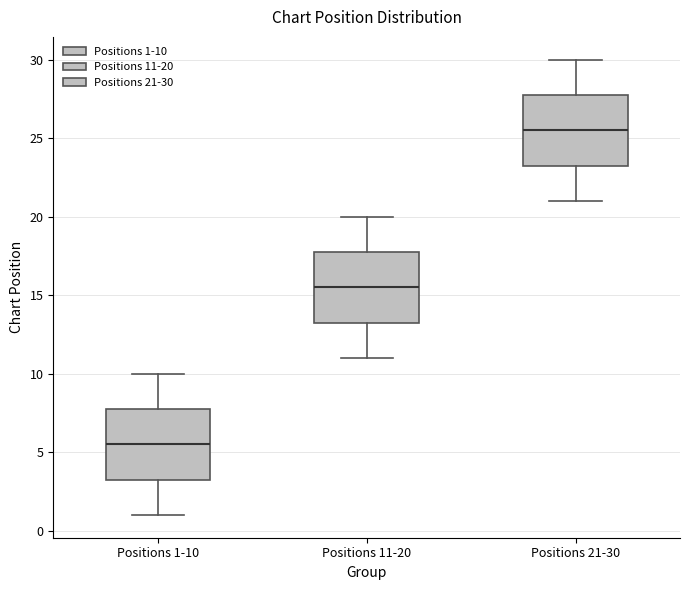

Where is the lower edge of the box for Positions 1-10 on the y-axis? The values are not printed on the chart, so give them approximately, as read against the axis.

3.5